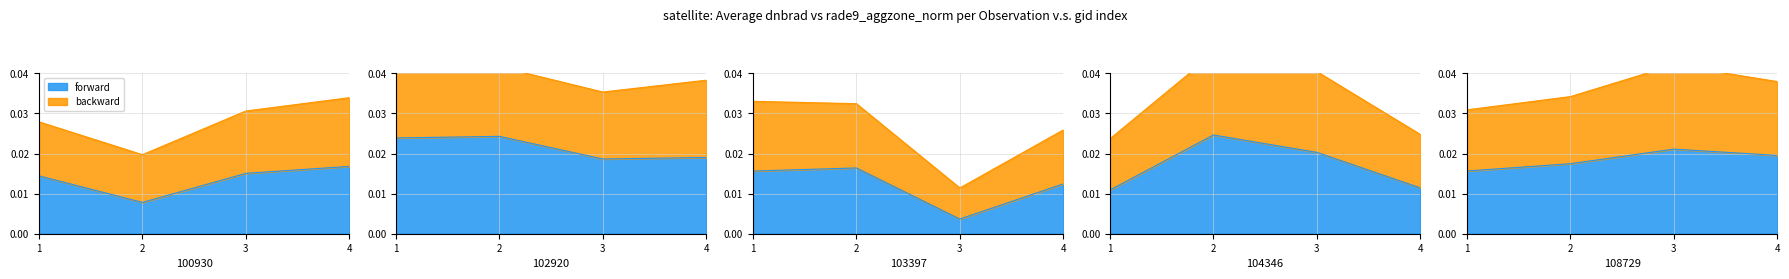

After their last crossing, which series has the higher values: backward or forward?

forward